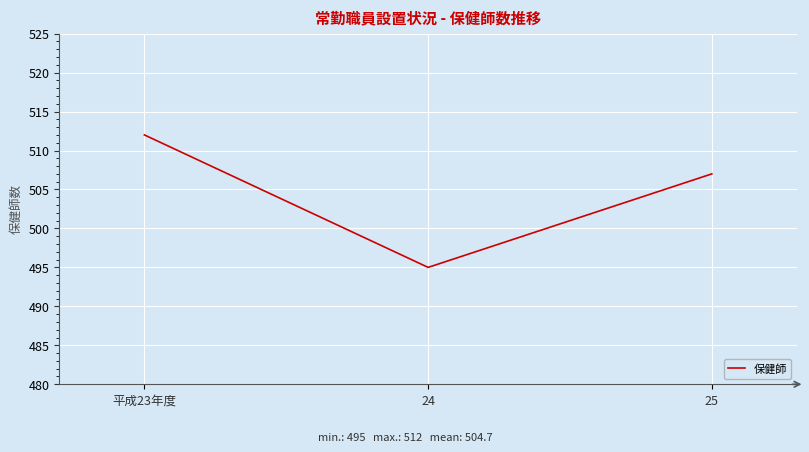

At which label is the value closest to 503?

25